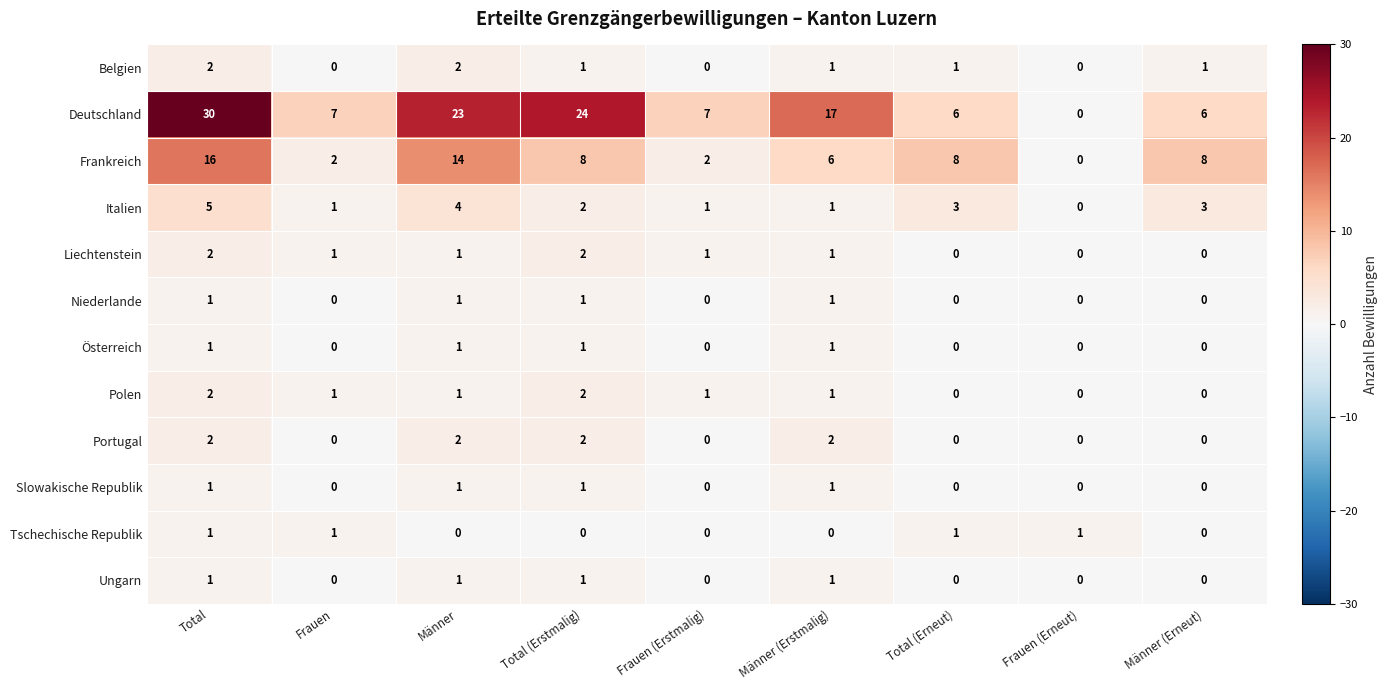

How many values in the Deutschland series are below 7?

3